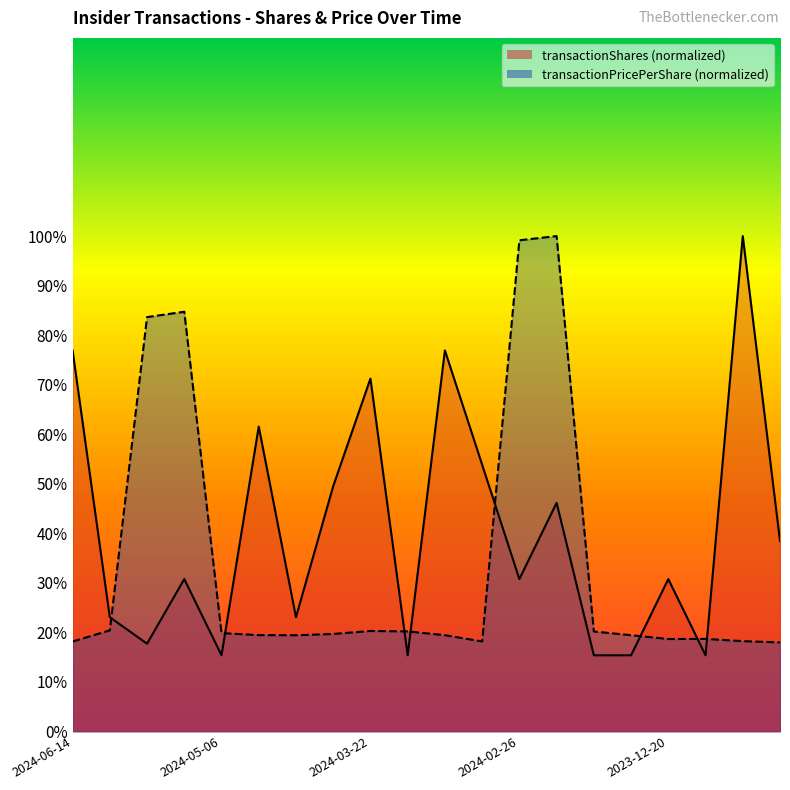

What is the sum of the transactionShares values at 2024-03-20 and 2024-03-26?

126.4